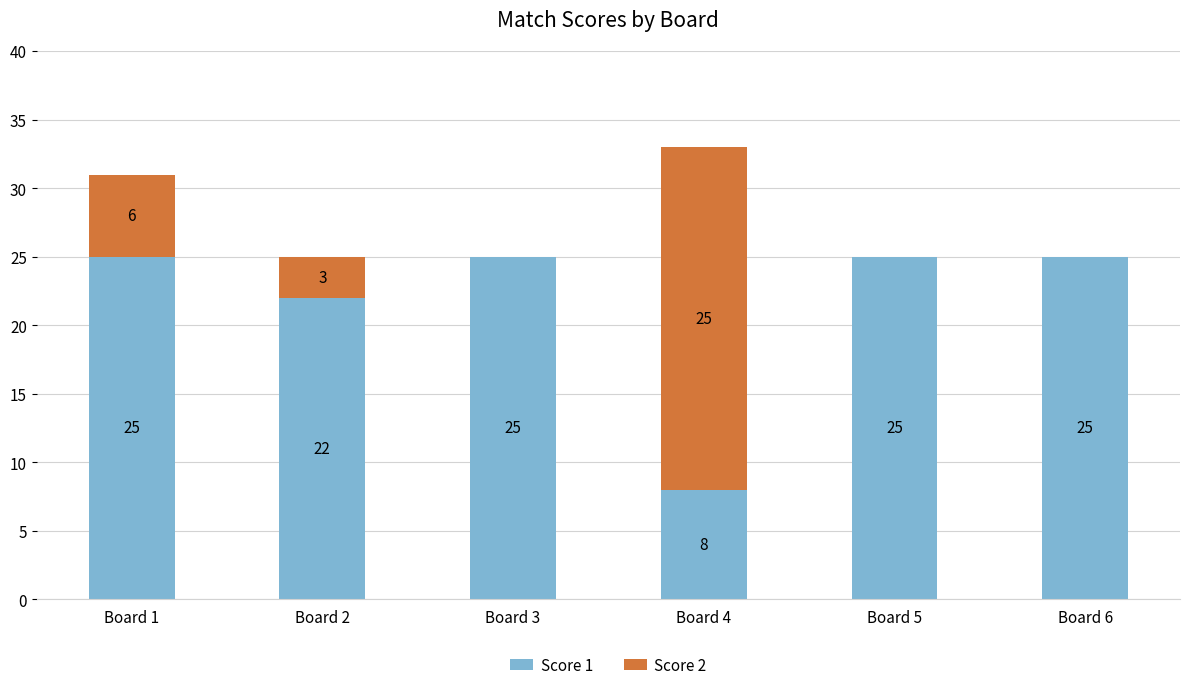

Reading left to right, transcribe the values for Score 1.

Board 1=25	Board 2=22	Board 3=25	Board 4=8	Board 5=25	Board 6=25